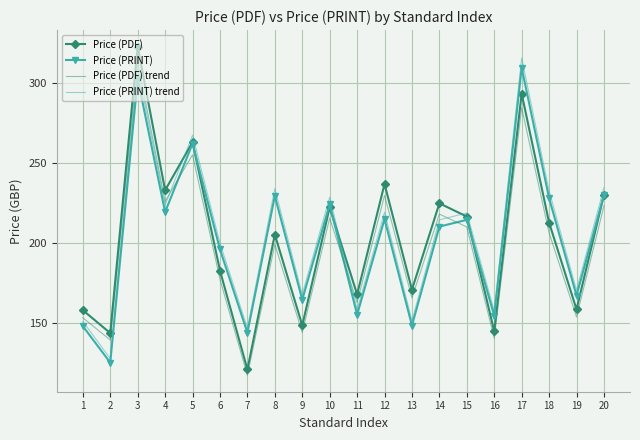

At which category is the sum across all series the highest?

3